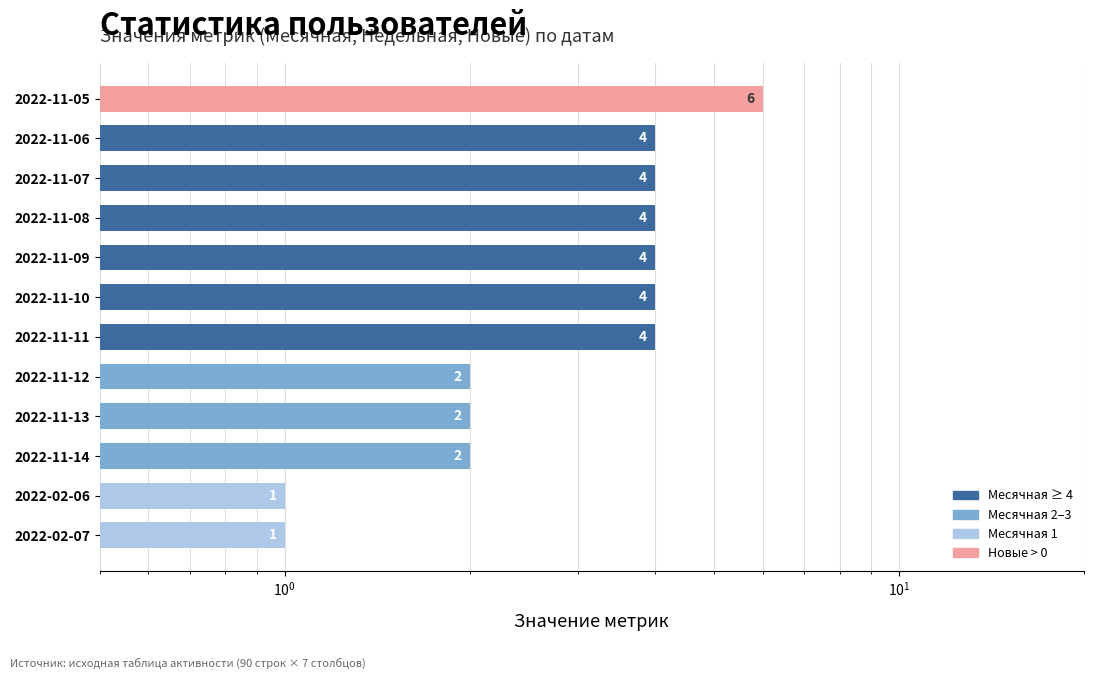

Count the number of data series in this chart.

1